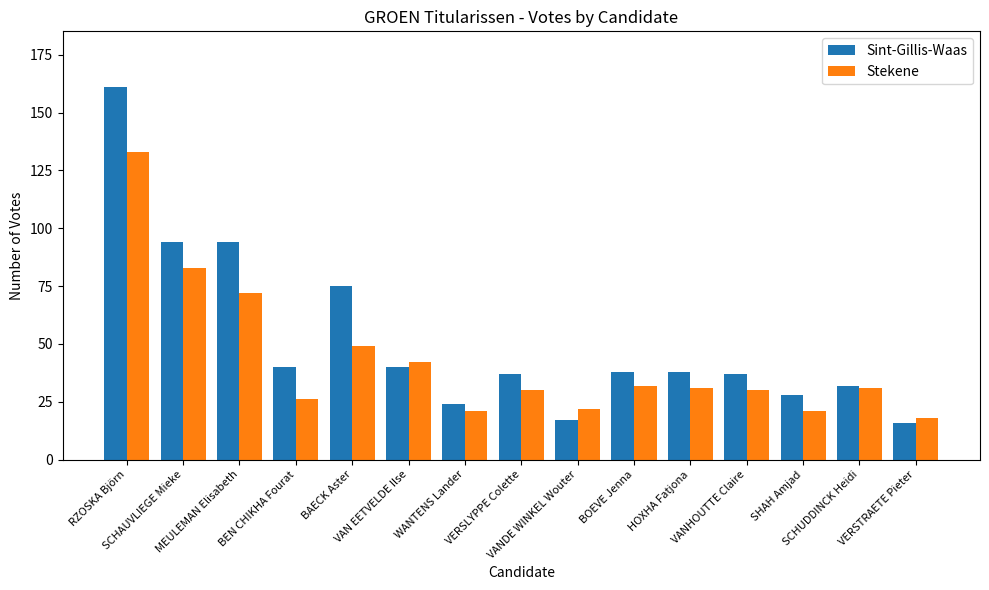

At how many categories does at least one series exceed 45?

4